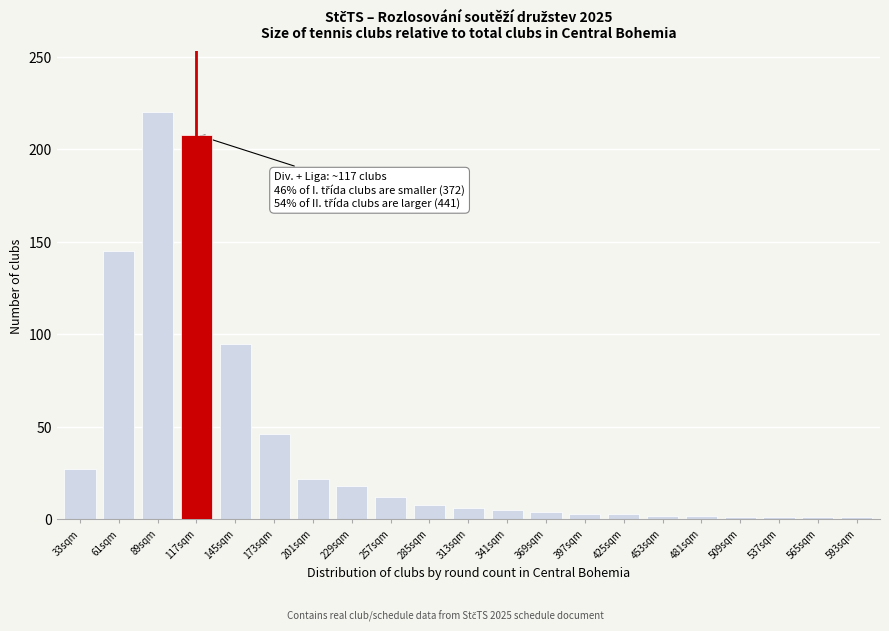

Where is the data nearest to the value 110?

145sqm